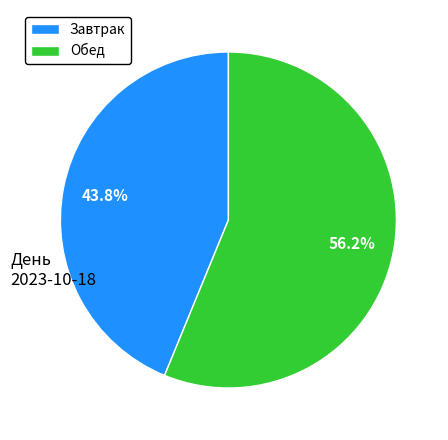

Which has a higher value, Завтрак or Обед?

Обед